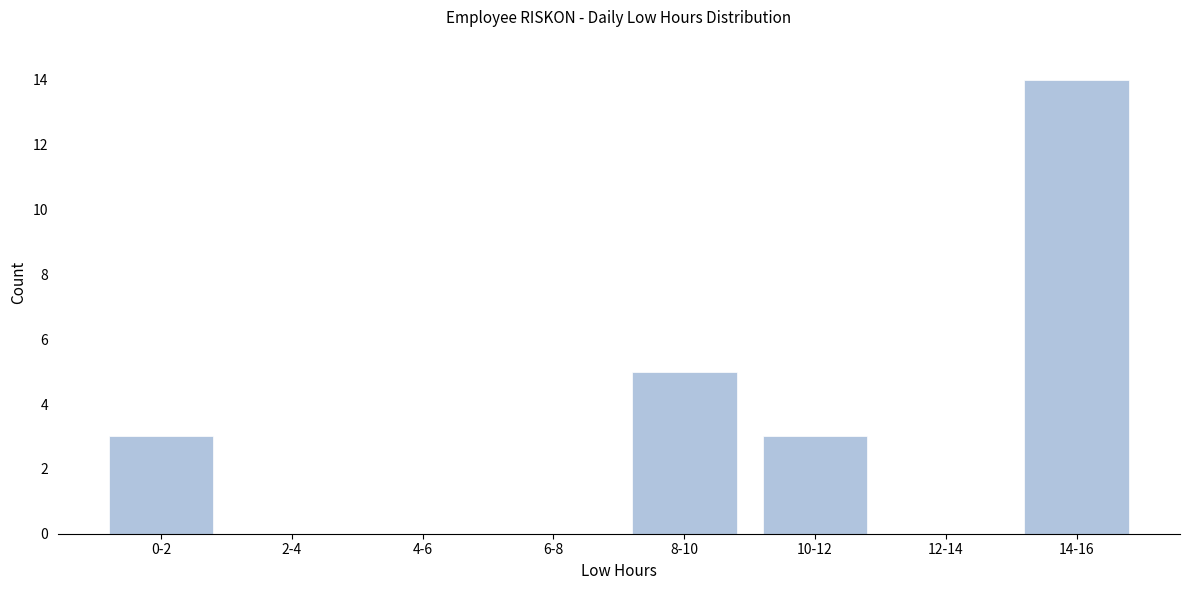

Reading left to right, what are all the values shown in this chart?

0-2=3	2-4=0	4-6=0	6-8=0	8-10=5	10-12=3	12-14=0	14-16=14